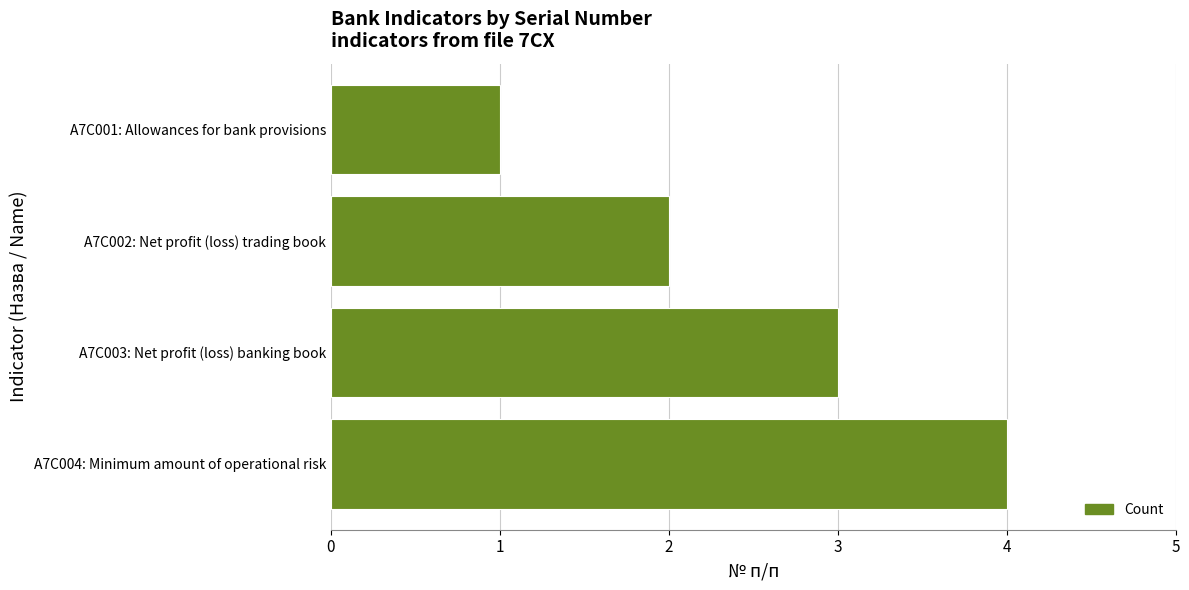

Approximately how many times larger is the value at A7C004: Minimum amount of operational risk compared to A7C003: Net profit (loss) banking book?

1.3